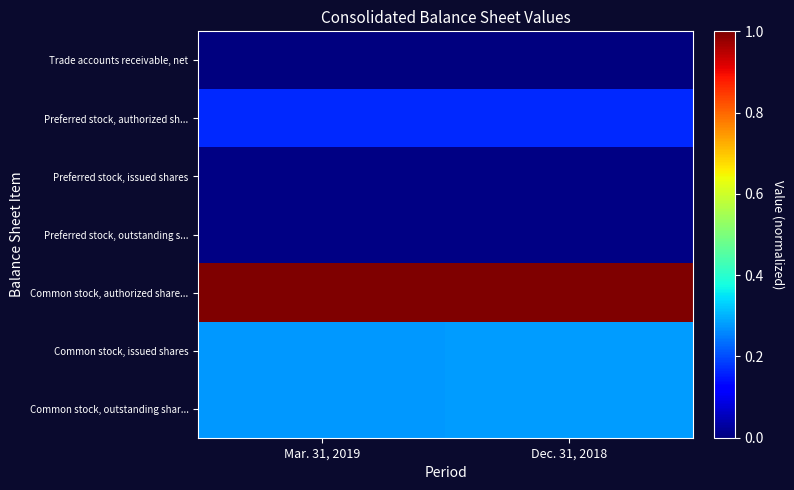

What is the difference between the highest and lowest values at Dec. 31, 2018?

1.0